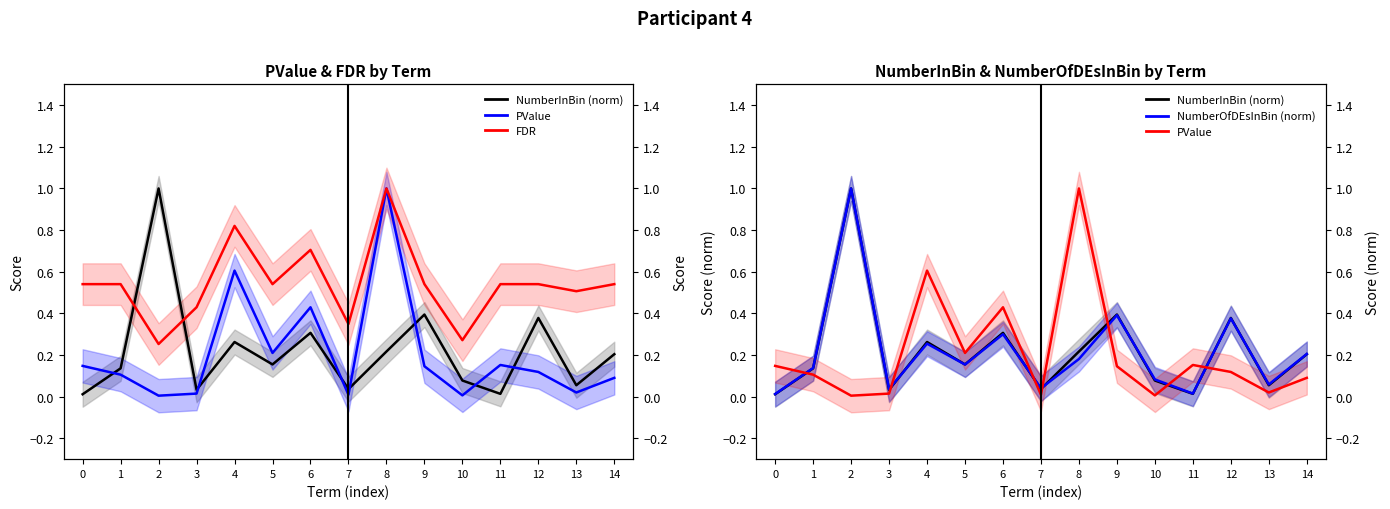

Which has a higher value, 2 or 9?

2